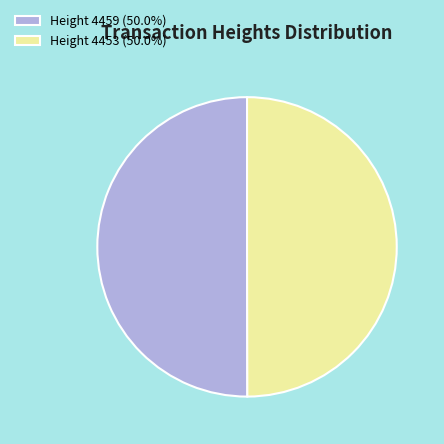

Do Height 4453 (50.0%) and Height 4459 (50.0%) together represent more than half of the pie?

Yes